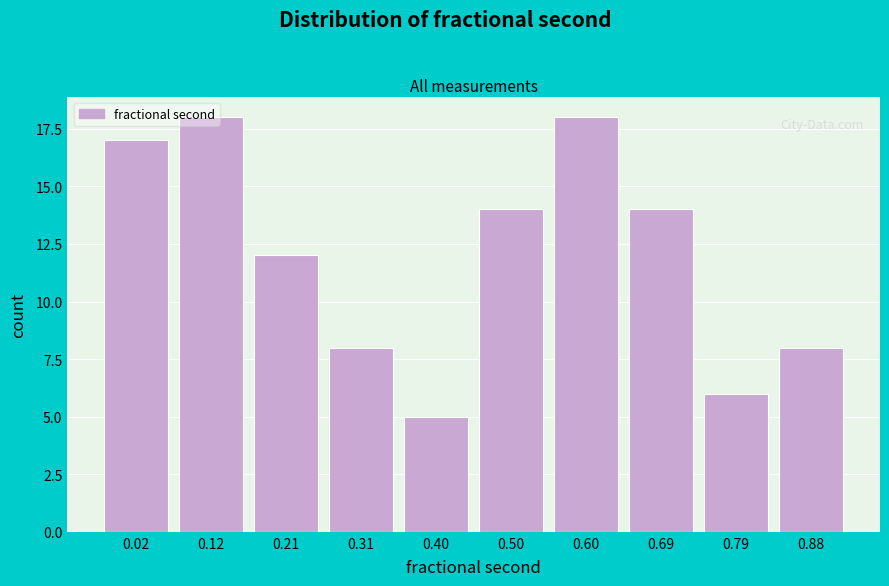

What is the value of the 2nd bar from the left?

18